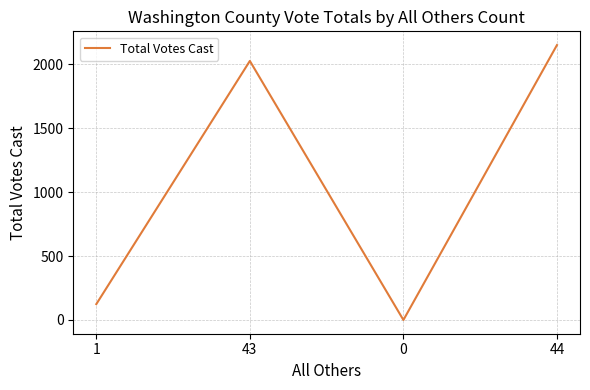

What is the change in value from 1 to 44?

+2025